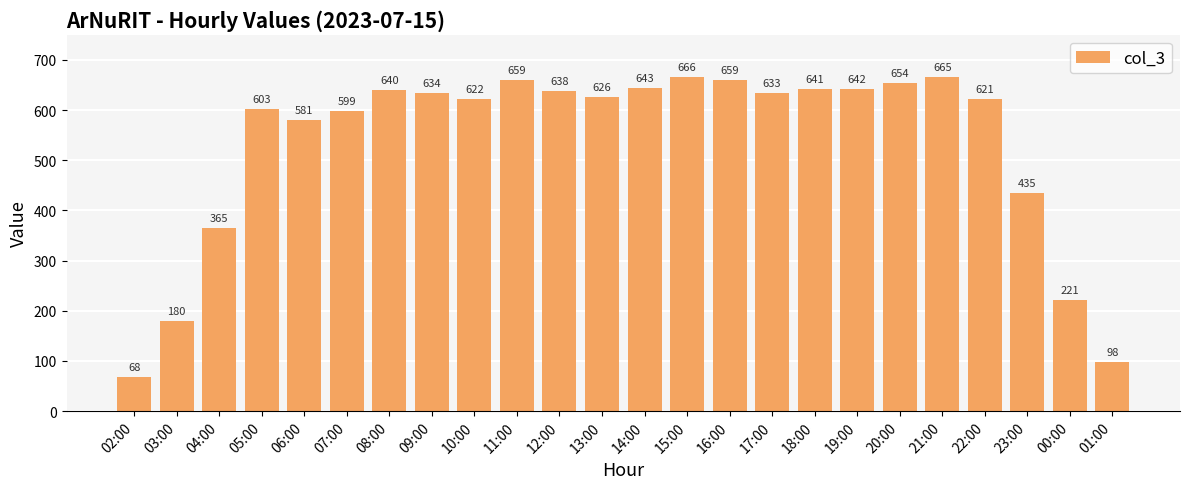

The chart shows a value of 365 at 04:00. True or false?

True